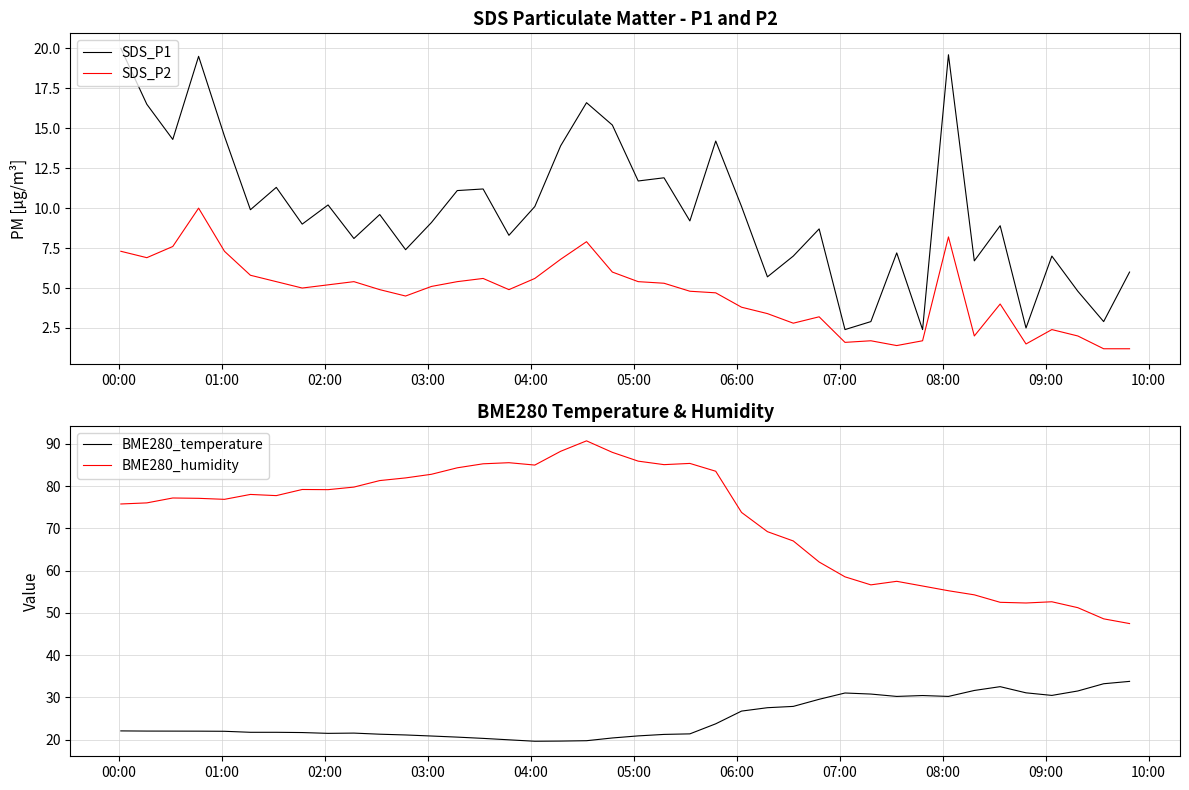

True or false: BME280_humidity and BME280_temperature cross at least once.

False